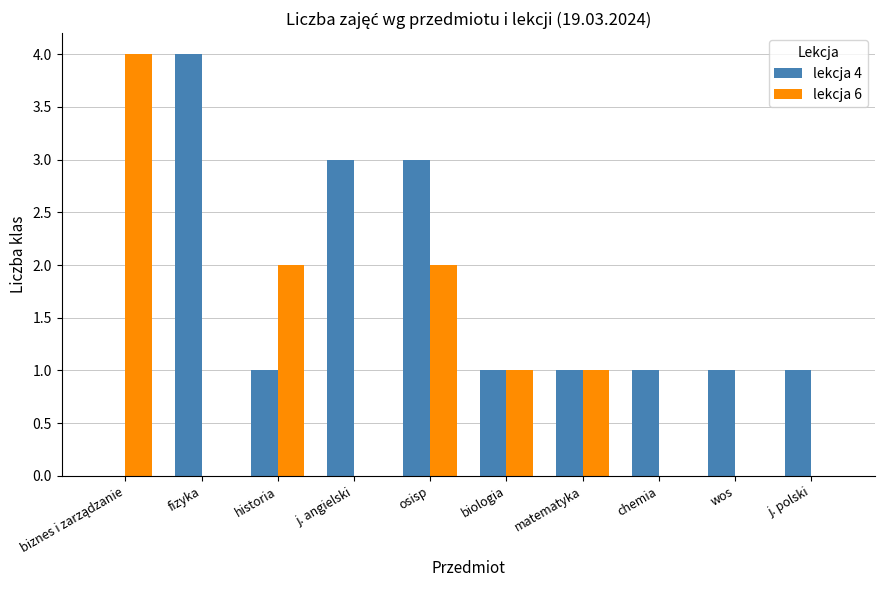

The lekcja 6 series shows 3 at historia. True or false?

False